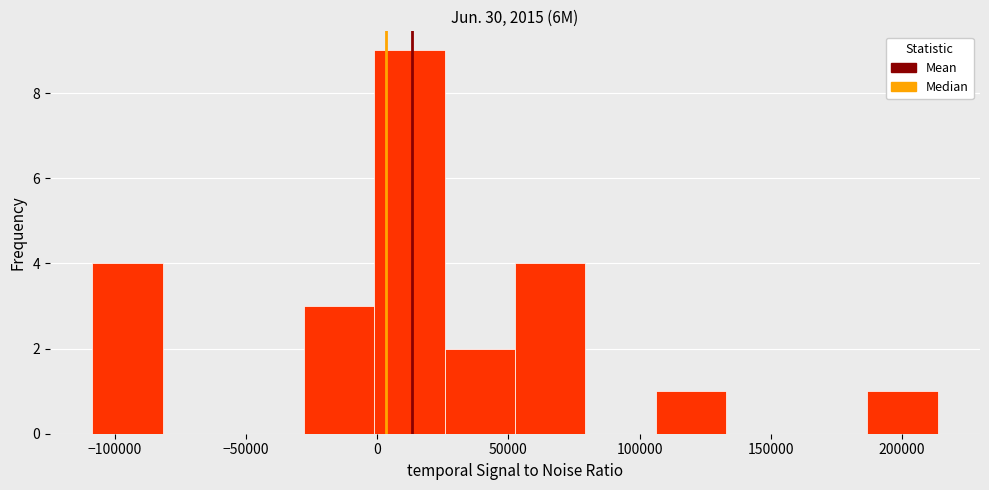

Reading left to right, list every bar in this chart as the range it spans on the x-axis followed by its height. Neither the bar edges nor the heights are printed on the chart, so give them approximately, as read against the axes.

-110000 to -80000: 4
-80000 to -55000: 0
-55000 to -30000: 0
-30000 to 0: 3
0 to 25000: 9
25000 to 55000: 2
55000 to 80000: 4
80000 to 105000: 0
105000 to 135000: 1
135000 to 160000: 0
160000 to 185000: 0
185000 to 215000: 1